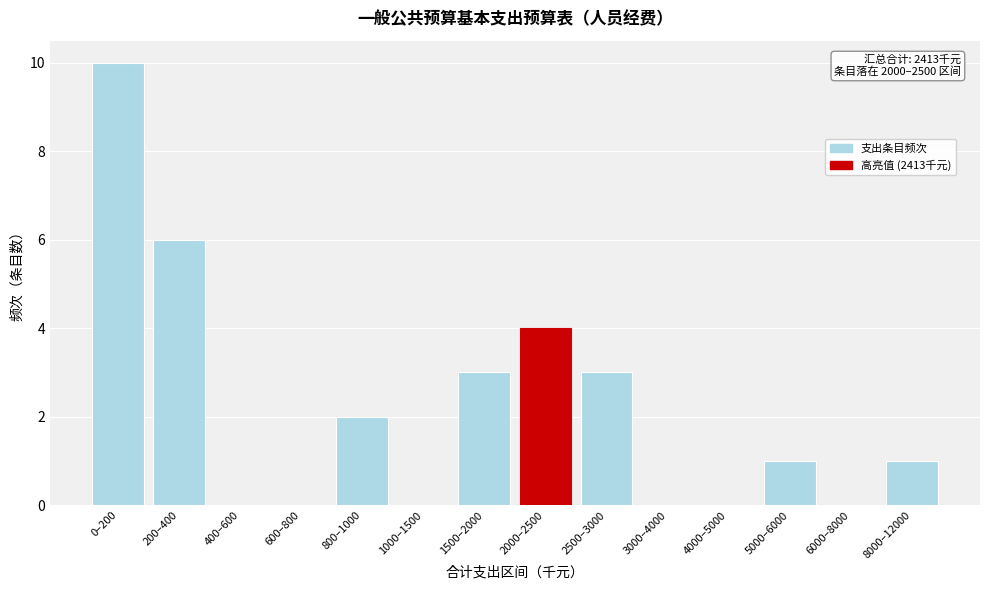

Reading right to left, what are all the values shown in this chart?

8000–12000=1	6000–8000=0	5000–6000=1	4000–5000=0	3000–4000=0	2500–3000=3	2000–2500=4	1500–2000=3	1000–1500=0	800–1000=2	600–800=0	400–600=0	200–400=6	0–200=10